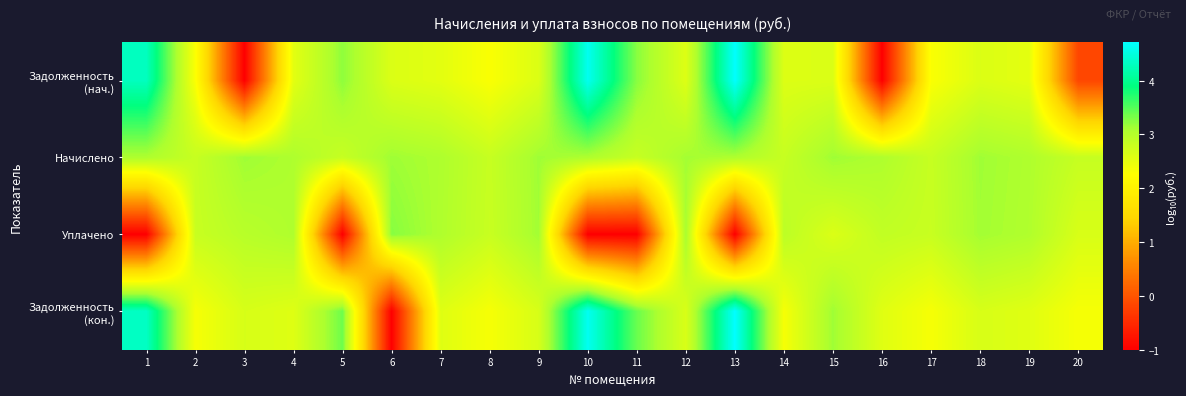

List the series in order of their peak value, highest first.

Задолженность (кон.), Задолженность (нач.), Уплачено, Начислено